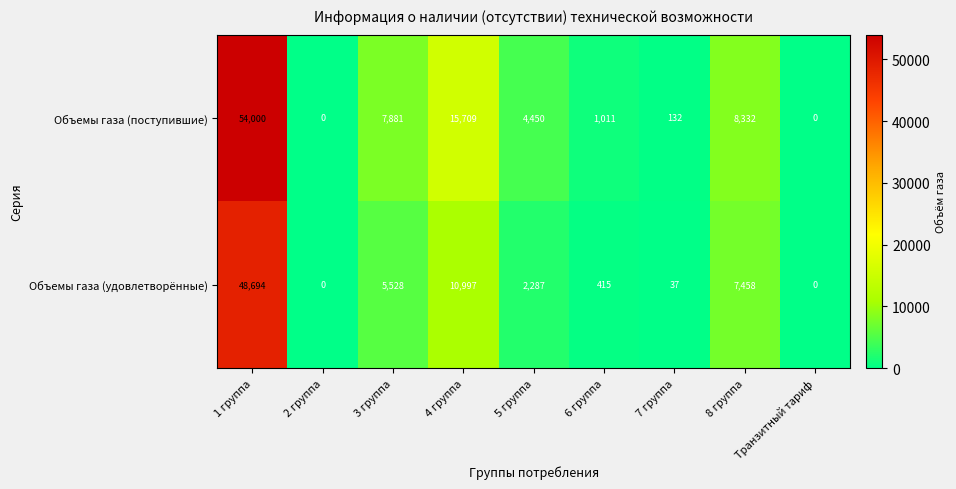

What is the difference between the highest and lowest values at 1 группа?

5306